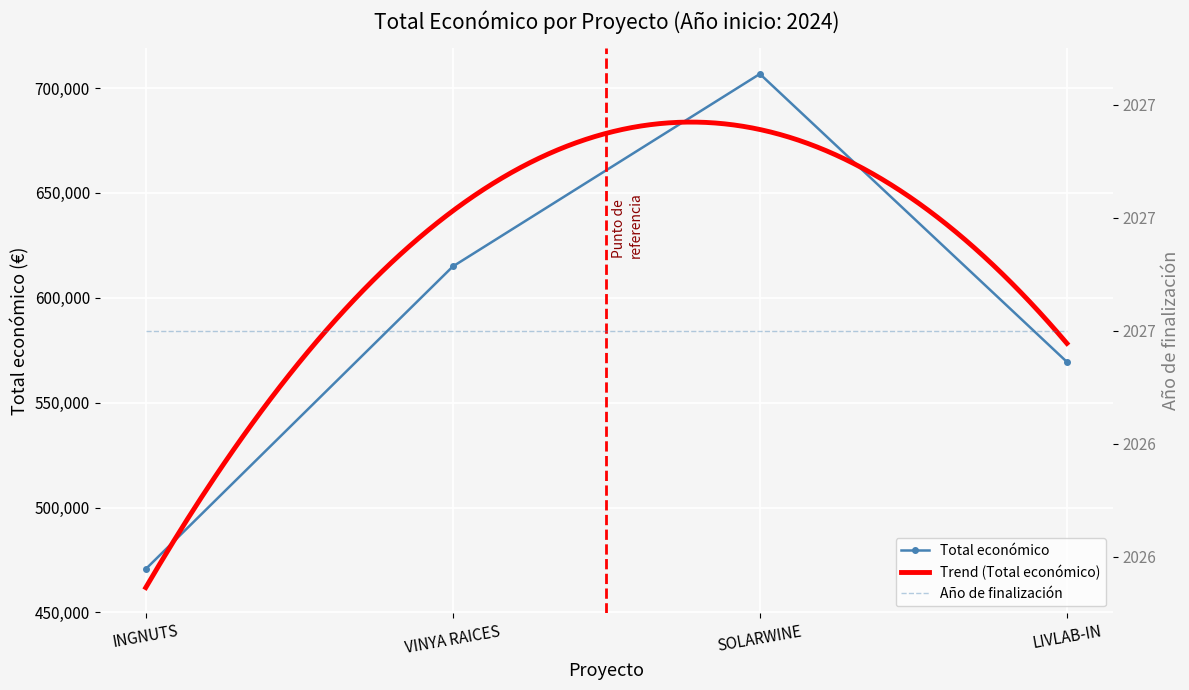

What is the maximum value for Total económico?

706697